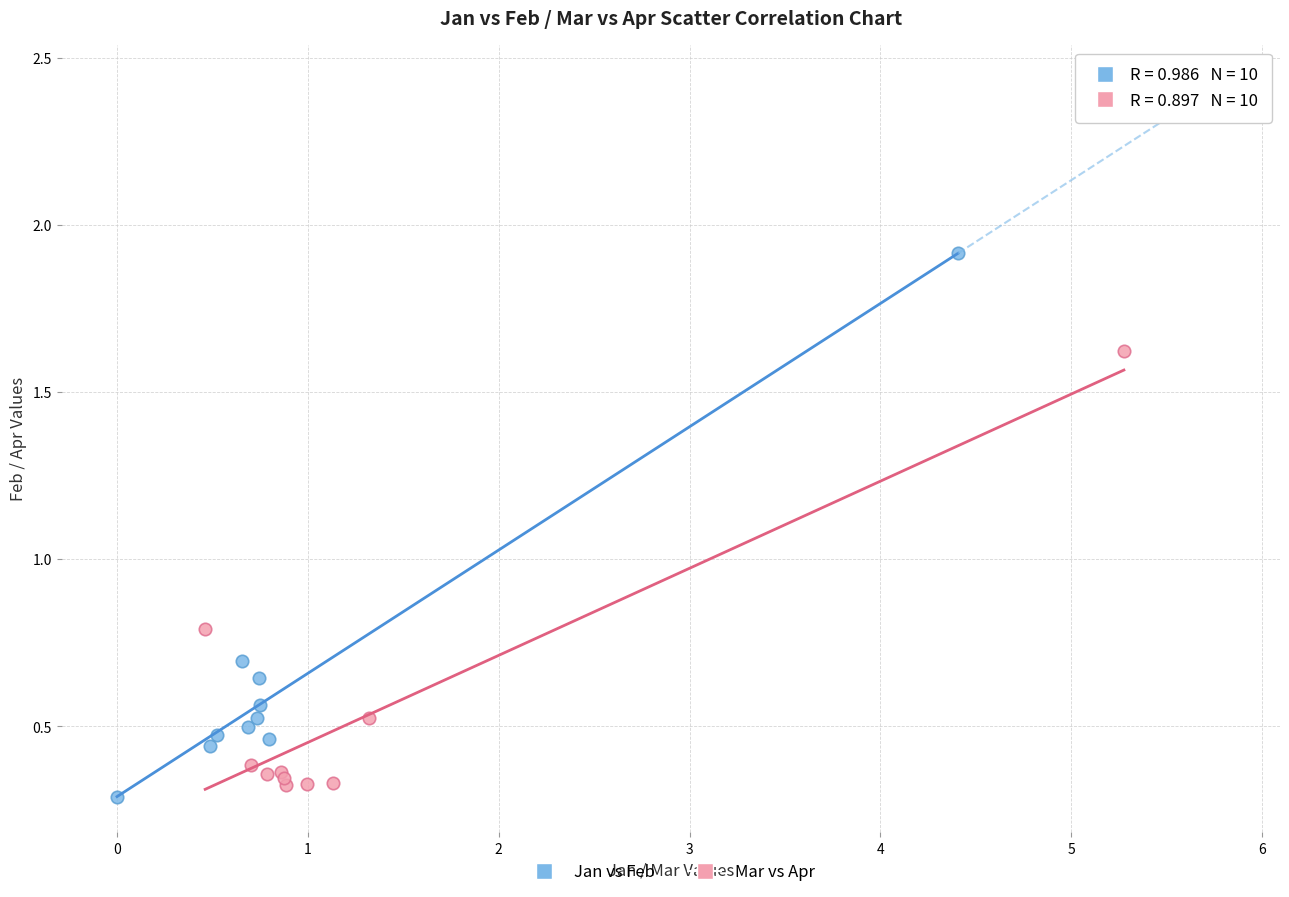

Which series contains the highest Y value?

Jan vs Feb